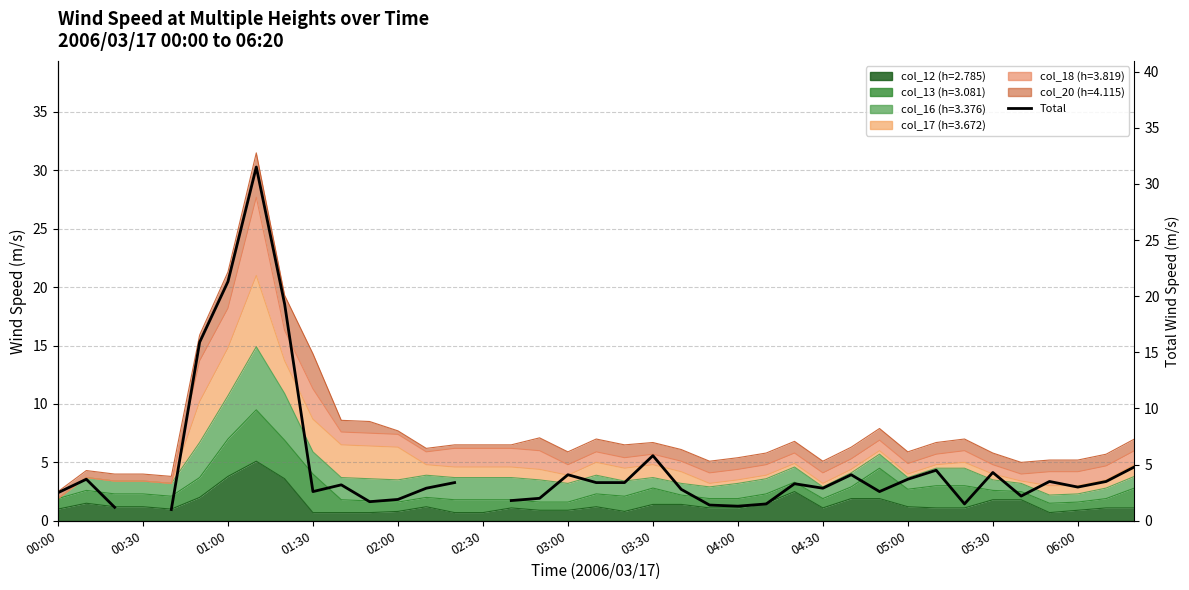

How many points are lower than both their immediate neighbors (excluding endpoints)?

9